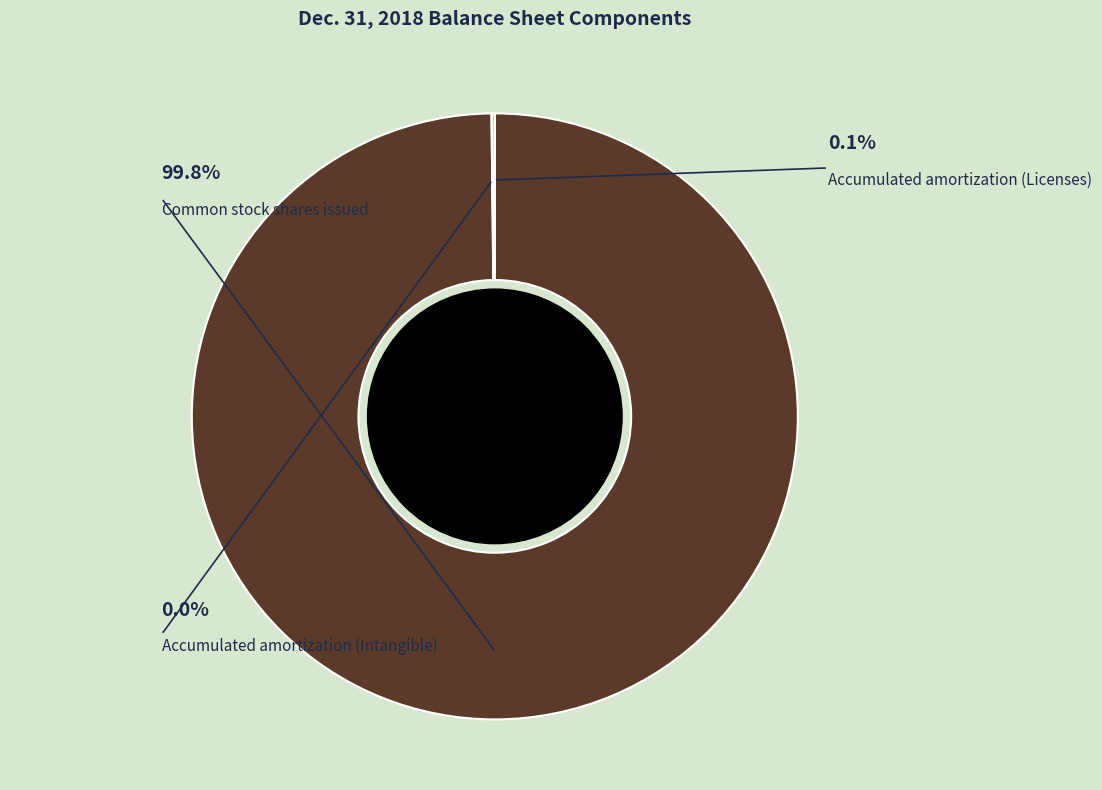

The Accumulated amortization (Licenses) slice represents 0% of the pie. True or false?

True